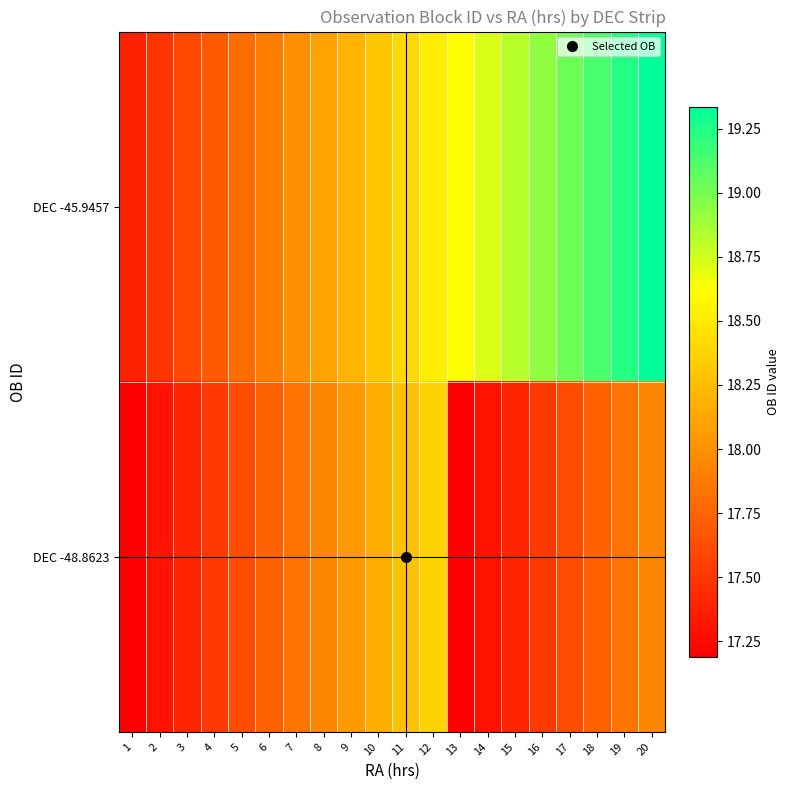

Which series changed the most between 7 and 16?

DEC -45.9457